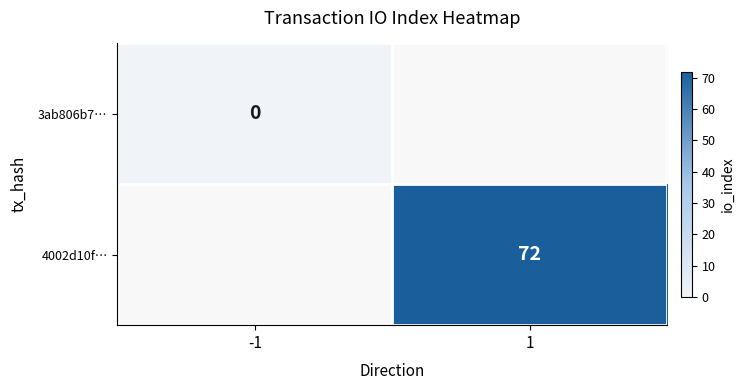

At how many categories does at least one series exceed 12?

1